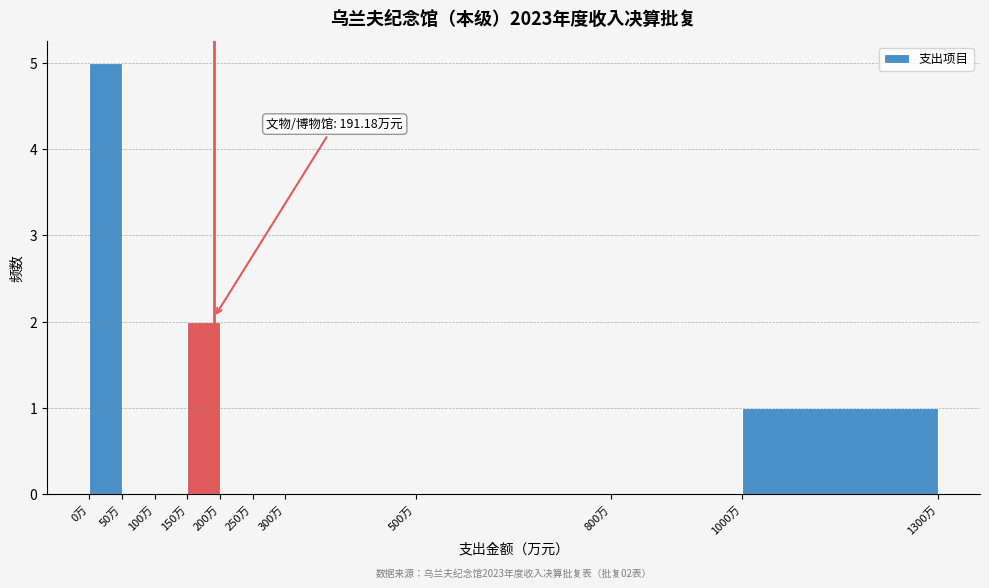

Which range on the x-axis has the tallest bar?

0 to 50